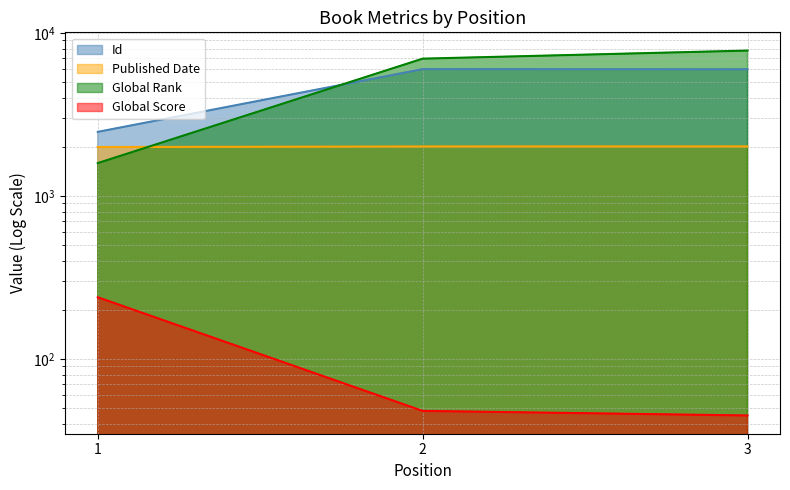

What is the approximate value of Global Rank at 3, to the nearest 10?

7780